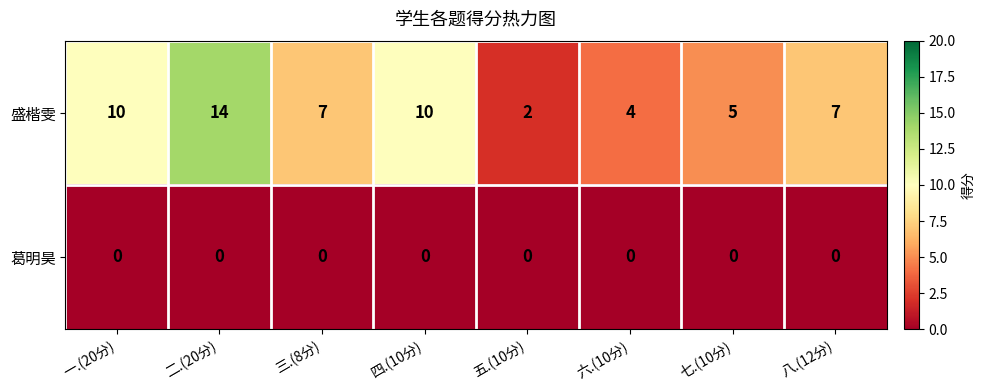

What is the approximate value of 盛楷雯 at 二.(20分)?

14